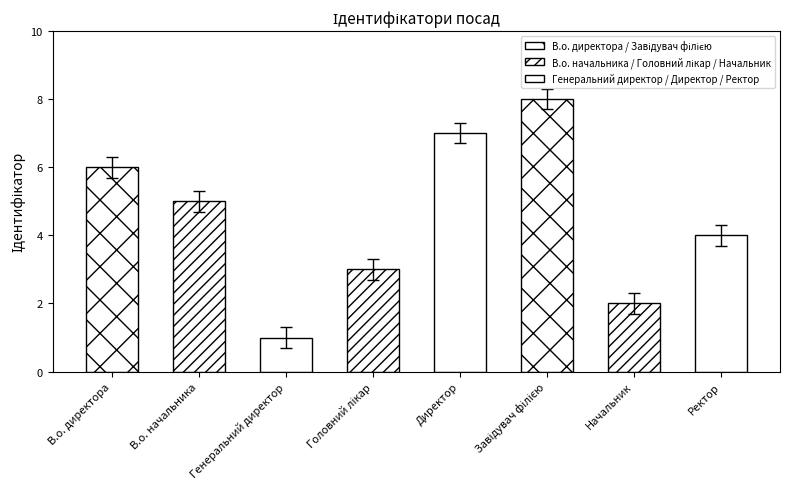

True or false: the data shows 0.4 at Генеральний директор.

False